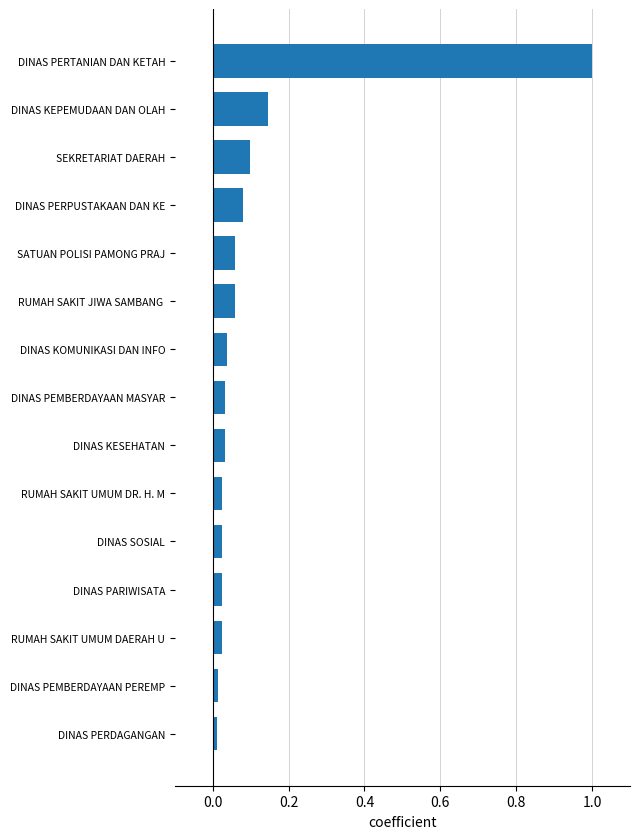

What is the sum of all values?

1.7